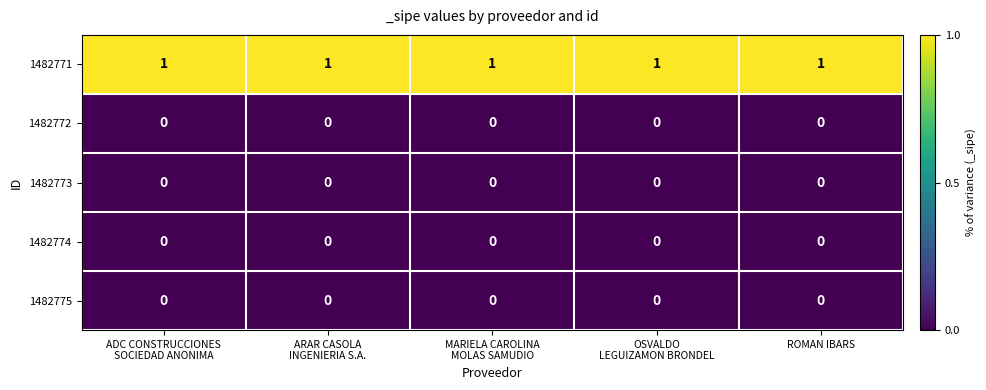

At how many categories does at least one series exceed 0?

5